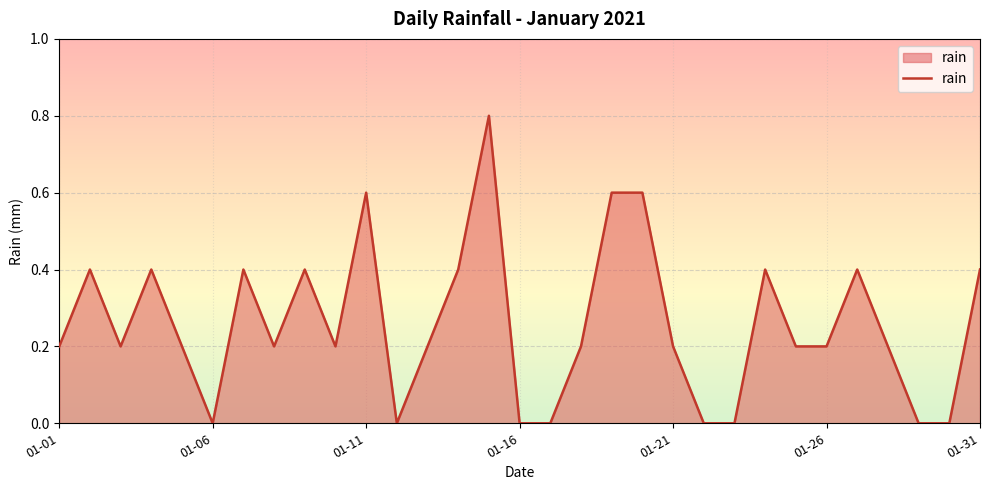

How many lines are shown in the chart?

1